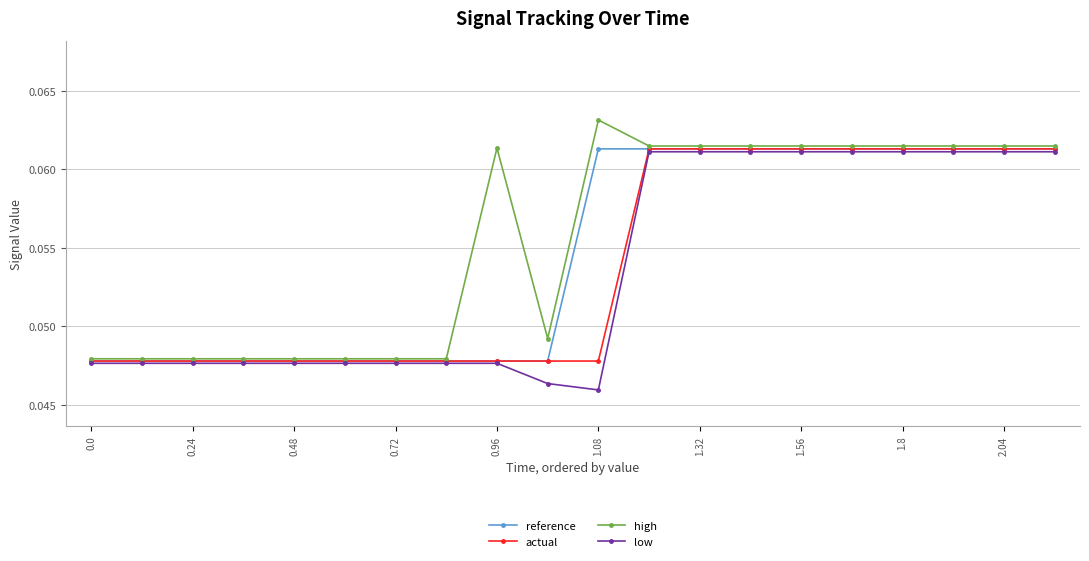

Is this an area chart (filled region under the line)?

No